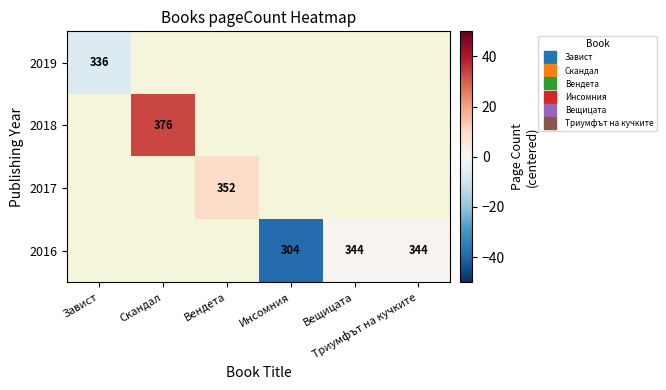

How many distinct data groups are displayed?

4